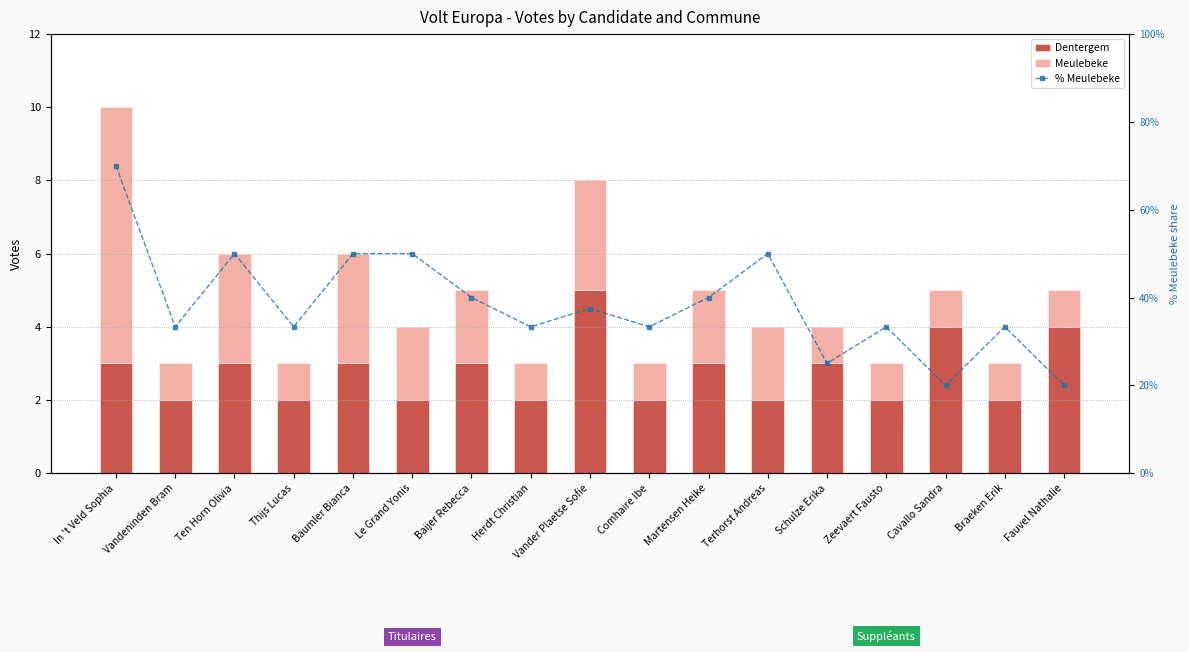

Is the value of Meulebeke at Zeevaert Fausto greater than the value of % Meulebeke at In 't Veld Sophia?

No